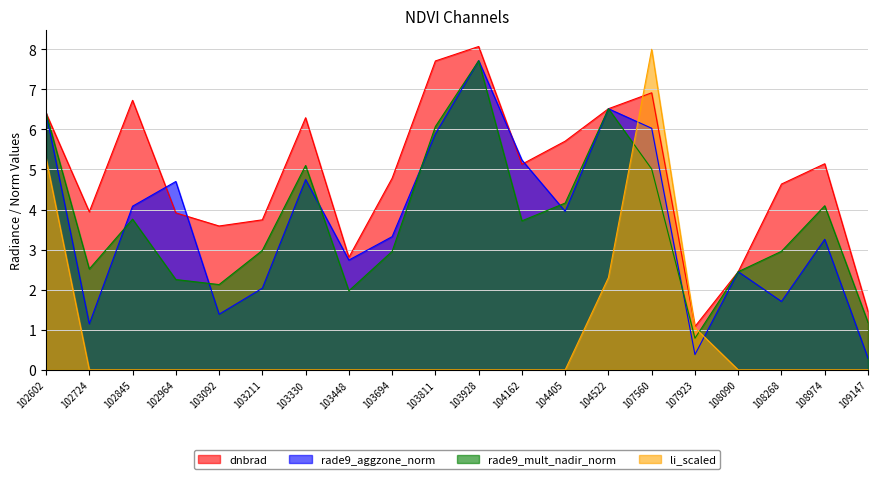

At which category is the sum across all series the highest?

107560